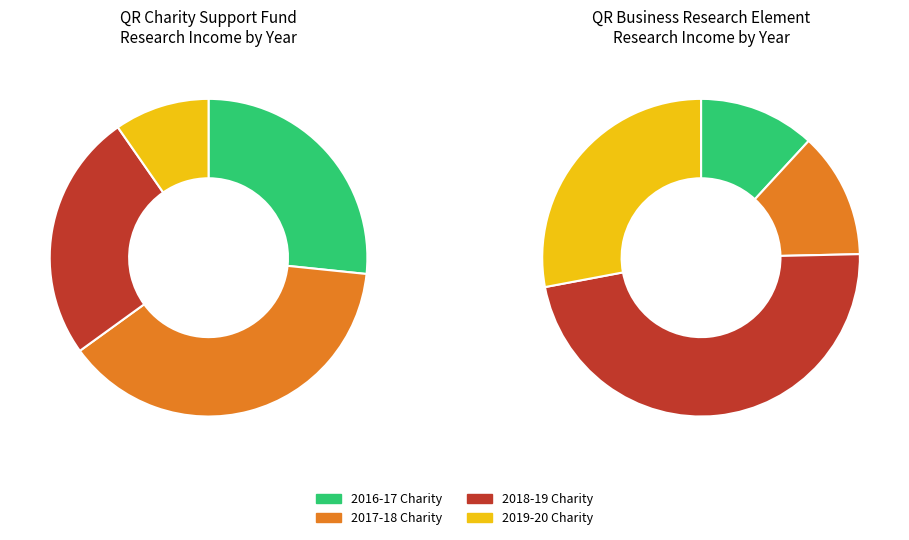

What is the ratio of the value at 2016-17 Business to the value at 2019-20 Business?

0.4